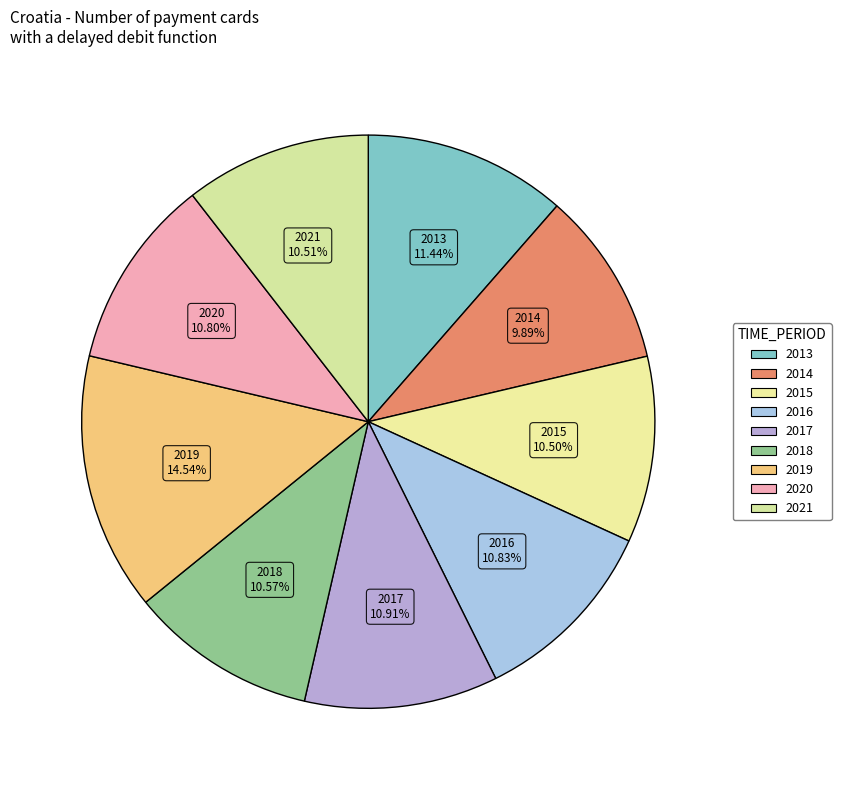

What percentage is the 2019 slice, to the nearest percent?

15%